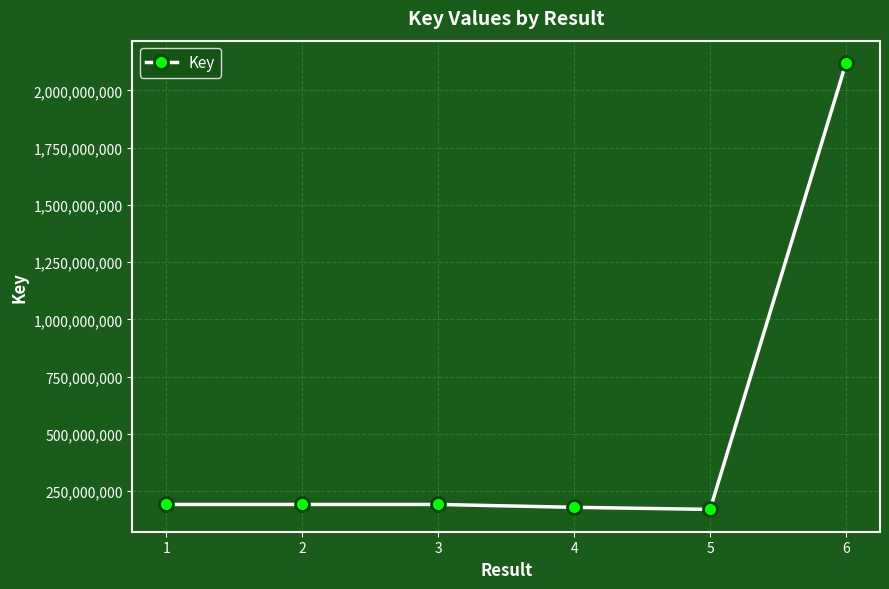

Which label corresponds to the largest value in the chart?

6